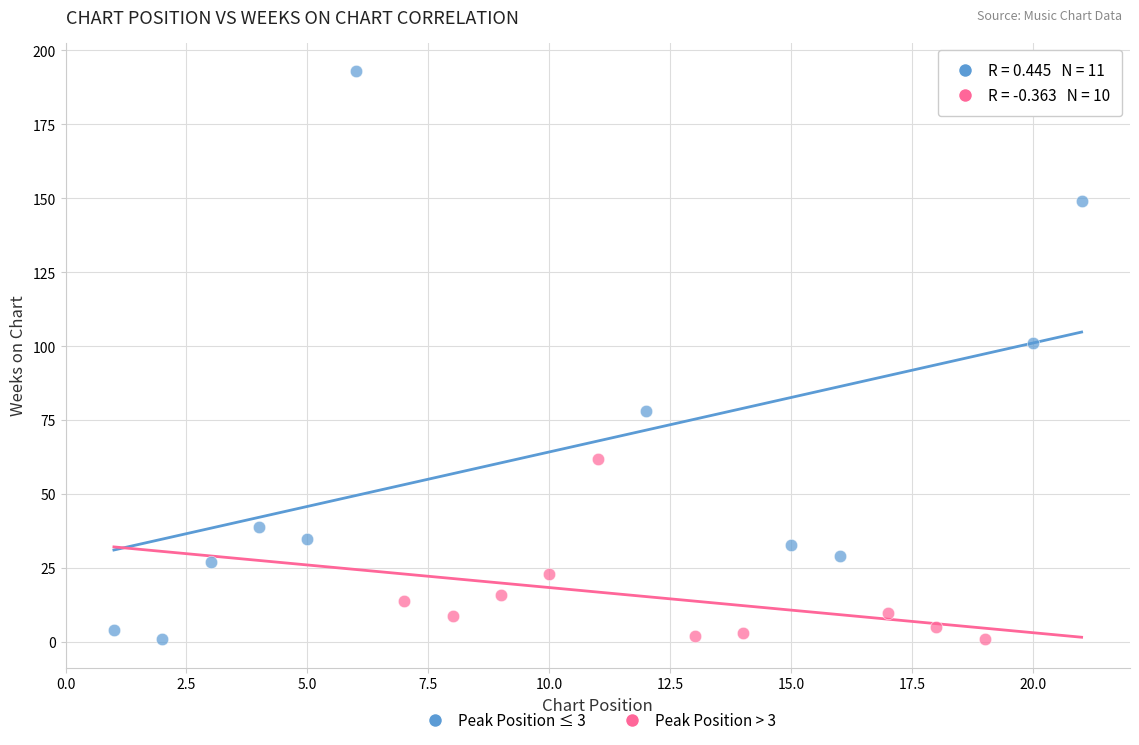

What are all the series names shown in the legend?

Peak Position ≤ 3, Peak Position > 3